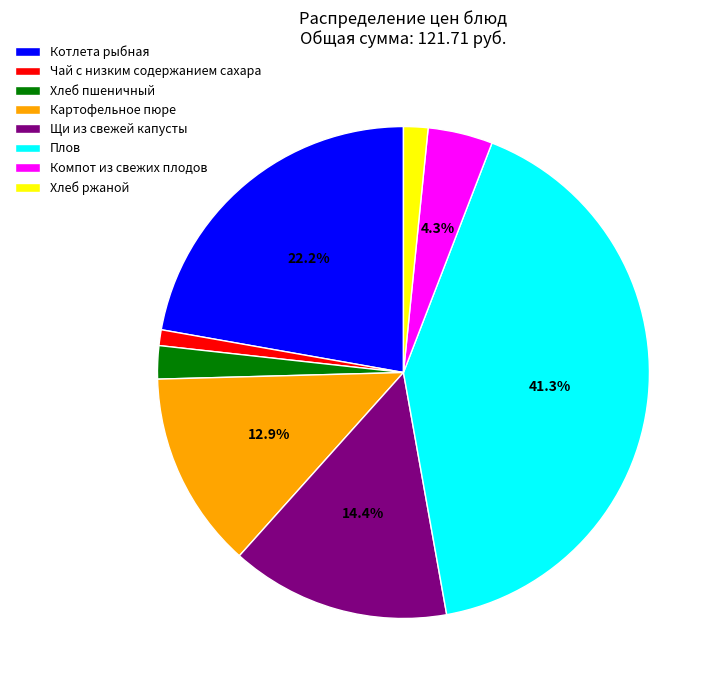

Is Котлета рыбная the majority of the pie?

No